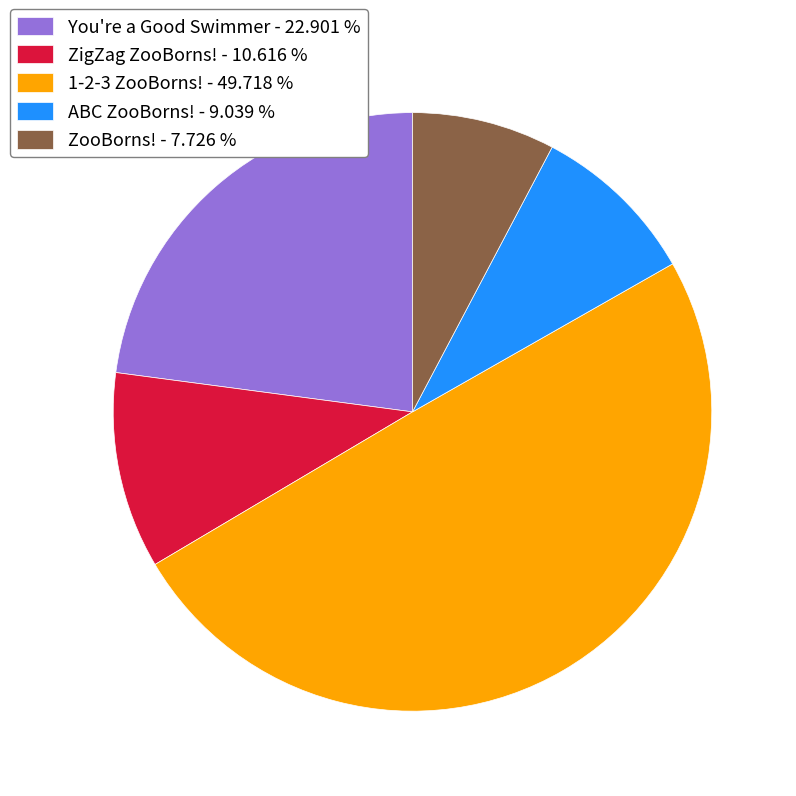

The ZooBorns! slice represents 8% of the pie. True or false?

True